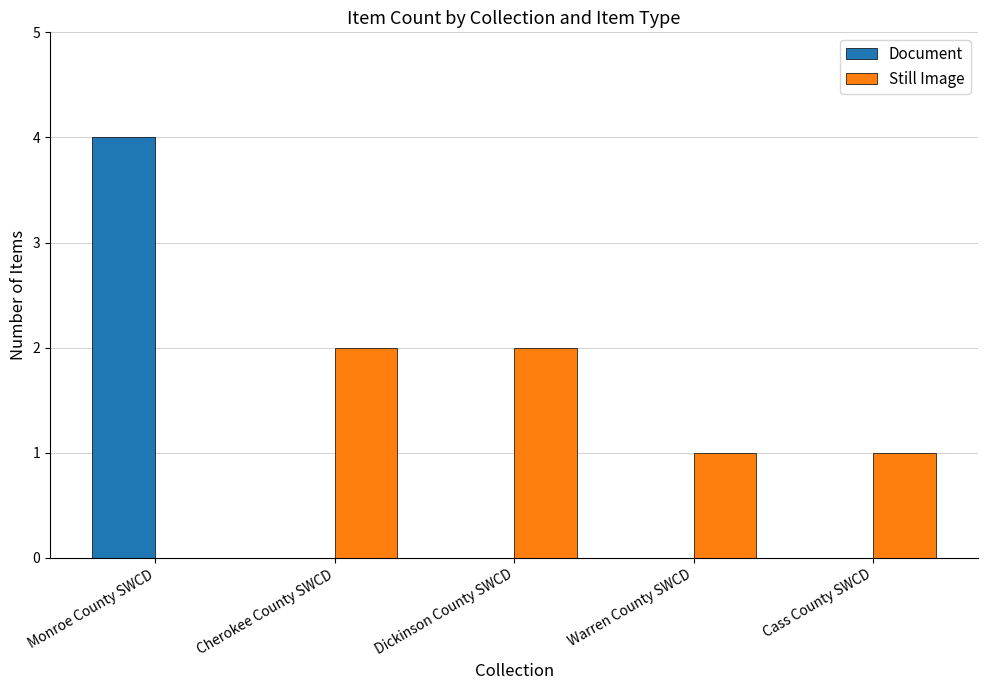

Which series has the largest range (max minus min)?

Document